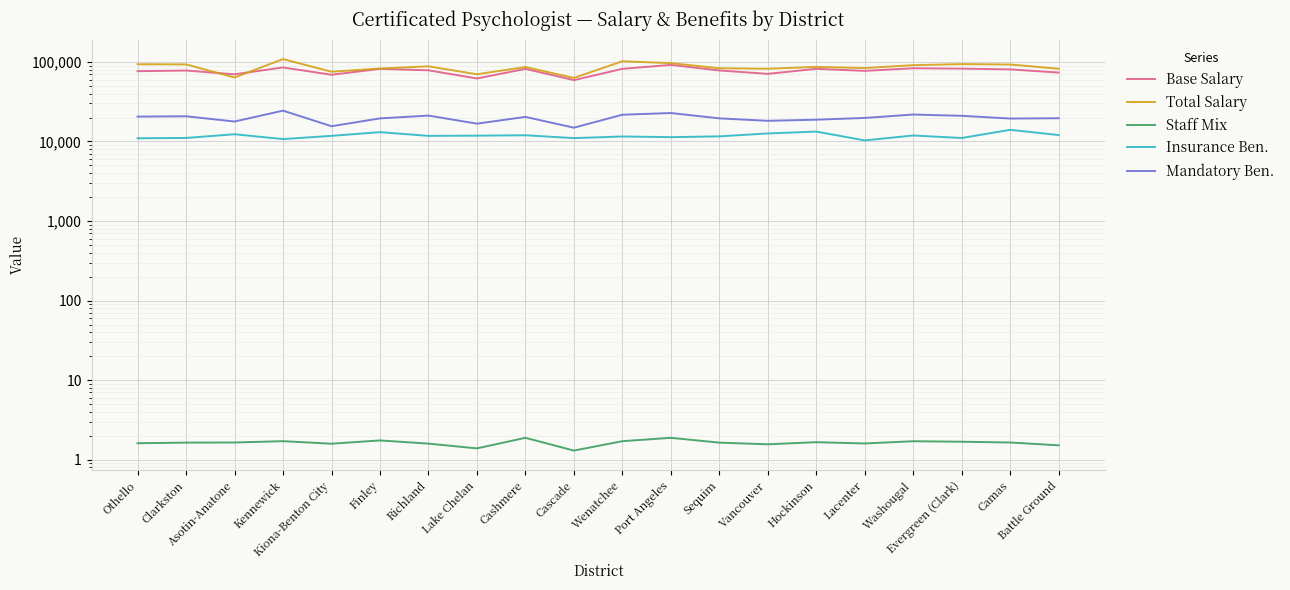

Reading right to left, extract all data points from this chart.

Base Salary: 73445.0	80485.0	82255.0	83192.0	77108.0	81831.0	70763.0	78007.0	91674.0	81809.0	59009.0	81707.0	61896.0	78382.0	81700.0	68927.0	85125.0	69818.0	77866.0	76415.0
Total Salary: 81985.0	92759.0	93798.0	90986.0	83706.0	86535.0	82017.0	83192.0	96461.0	101876.0	62871.0	86246.0	69910.0	87875.0	82607.0	75234.0	108465.0	63739.0	92970.0	93473.0
Staff Mix: 1.5	1.6	1.7	1.7	1.6	1.7	1.6	1.6	1.9	1.7	1.3	1.9	1.4	1.6	1.7	1.6	1.7	1.6	1.6	1.6
Insurance Ben.: 12038.0	14002.0	11051.0	11888.0	10307.0	13309.0	12607.0	11590.0	11326.0	11549.0	11014.0	11968.0	11832.0	11755.0	13088.0	11766.0	10711.0	12321.0	11070.0	10971.0
Mandatory Ben.: 19591.0	19409.0	21013.0	21784.0	19752.0	18781.0	18176.0	19507.0	22769.0	21677.0	14897.0	20354.0	16744.0	21141.0	19493.0	15547.0	24395.0	17810.0	20727.0	20518.0